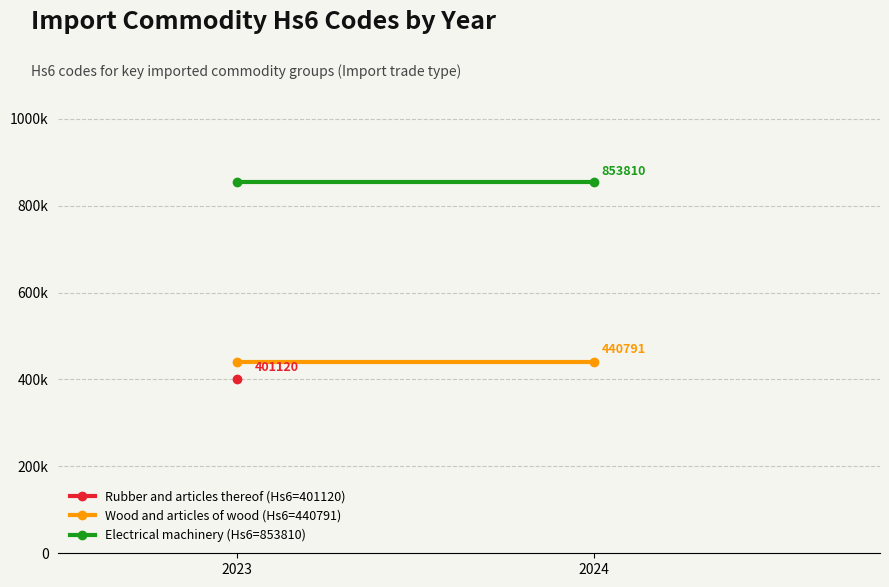

Reading right to left, what are all the values shown in this chart?

Wood and articles of wood (Hs6=440791): 440791	440791
Electrical machinery (Hs6=853810): 853810	853810